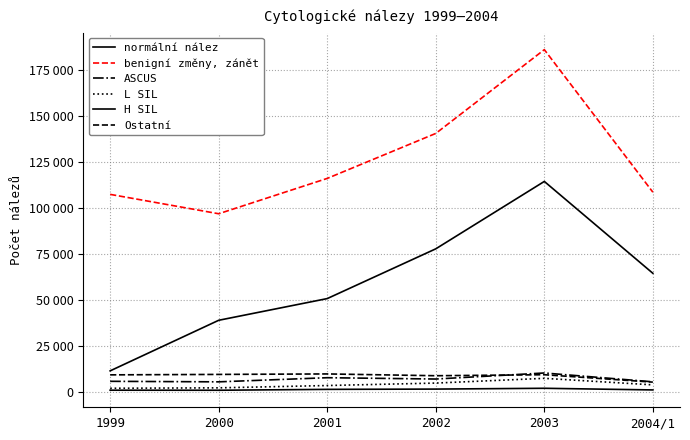

What are all the series names shown in the legend?

normální nález, benigní změny, zánět, ASCUS, L SIL, H SIL, Ostatní